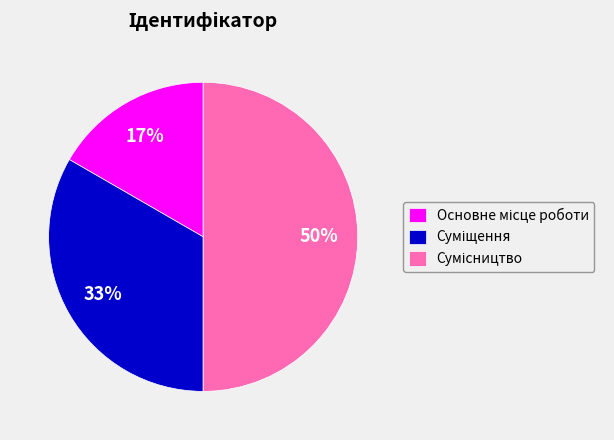

What percentage is the Суміщення slice, to the nearest percent?

33%